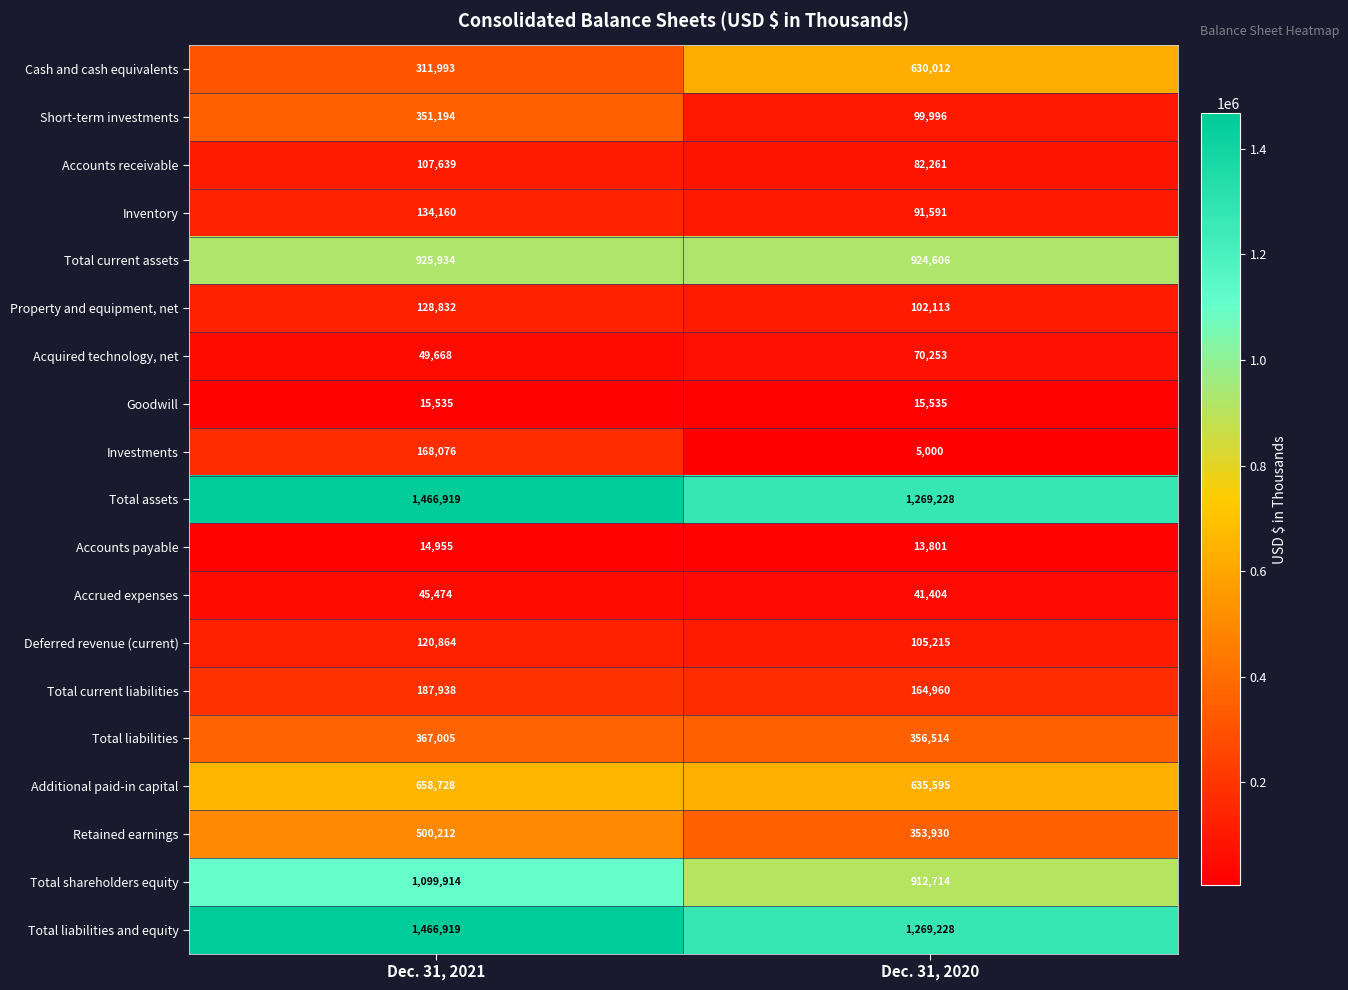

The value of Deferred revenue (current) at Dec. 31, 2020 is 105215. True or false?

True